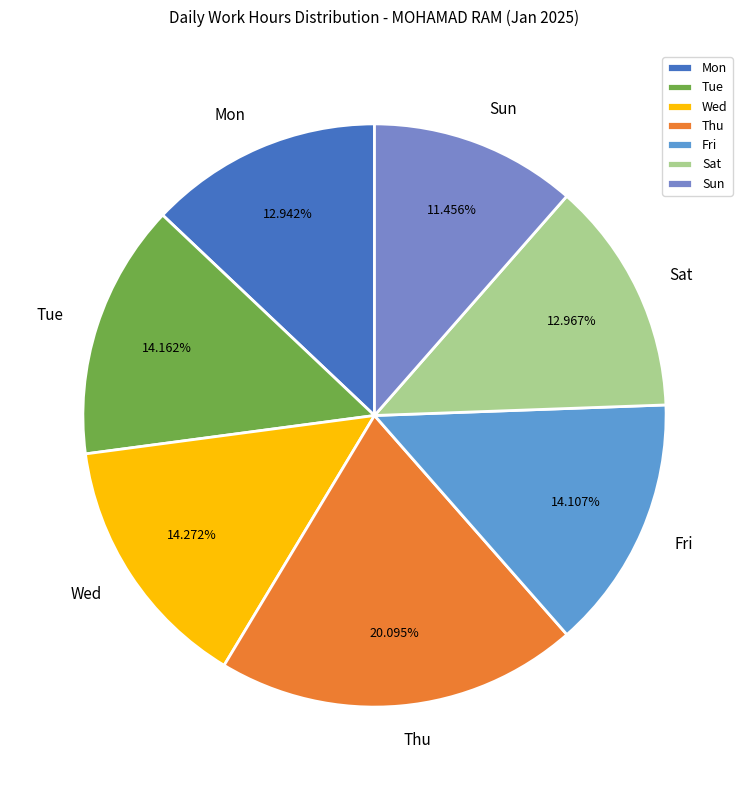

Is Mon the majority of the pie?

No